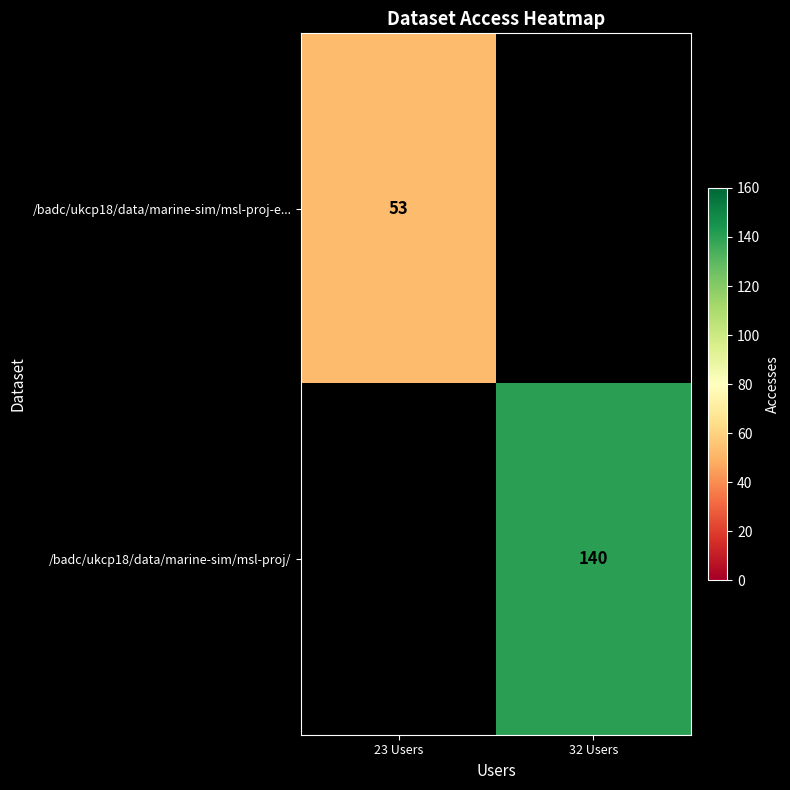

Is it true that /badc/ukcp18/data/marine-sim/msl-proj/ equals 140 at 32 Users?

True